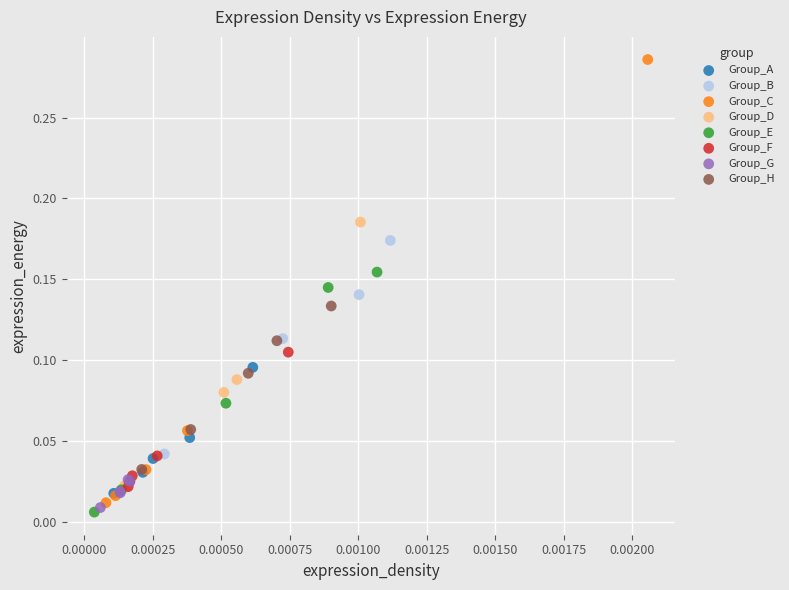

Which series contains the lowest Y value?

Group_E